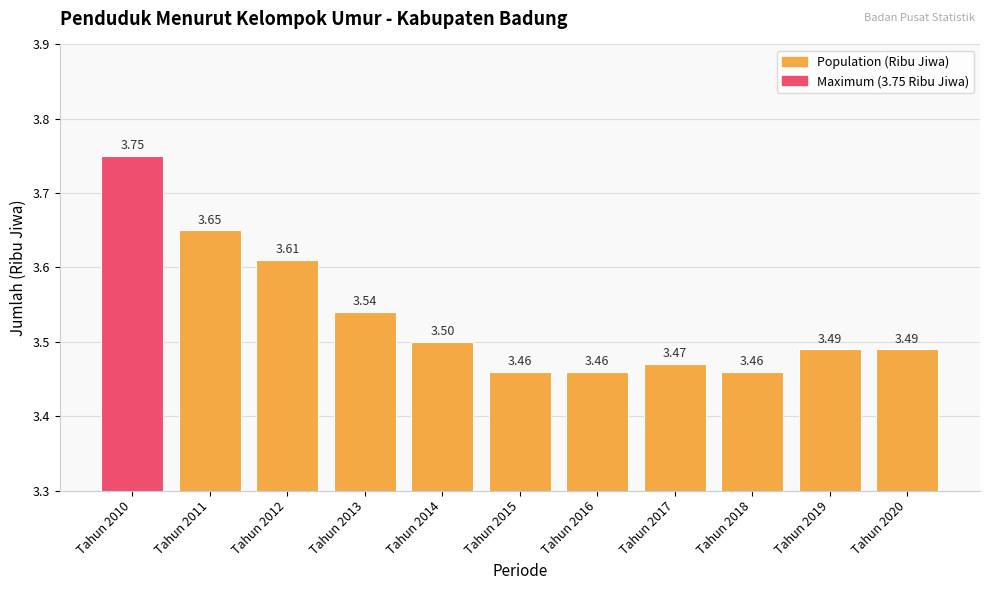

What is the sum of the values at Tahun 2011 and Tahun 2018?

7.1